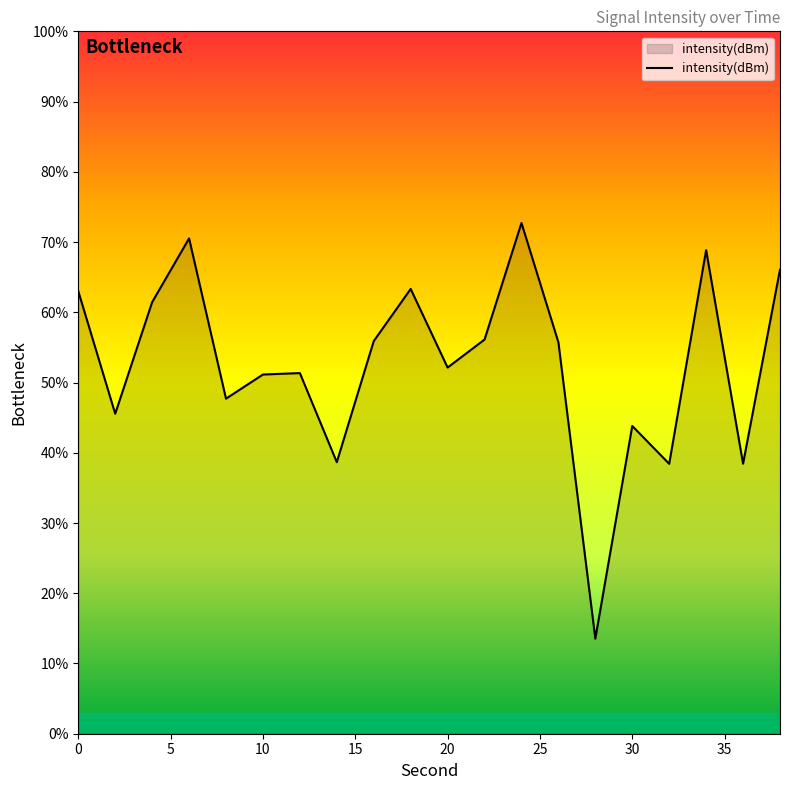

What is the sum of all values?

1054.4